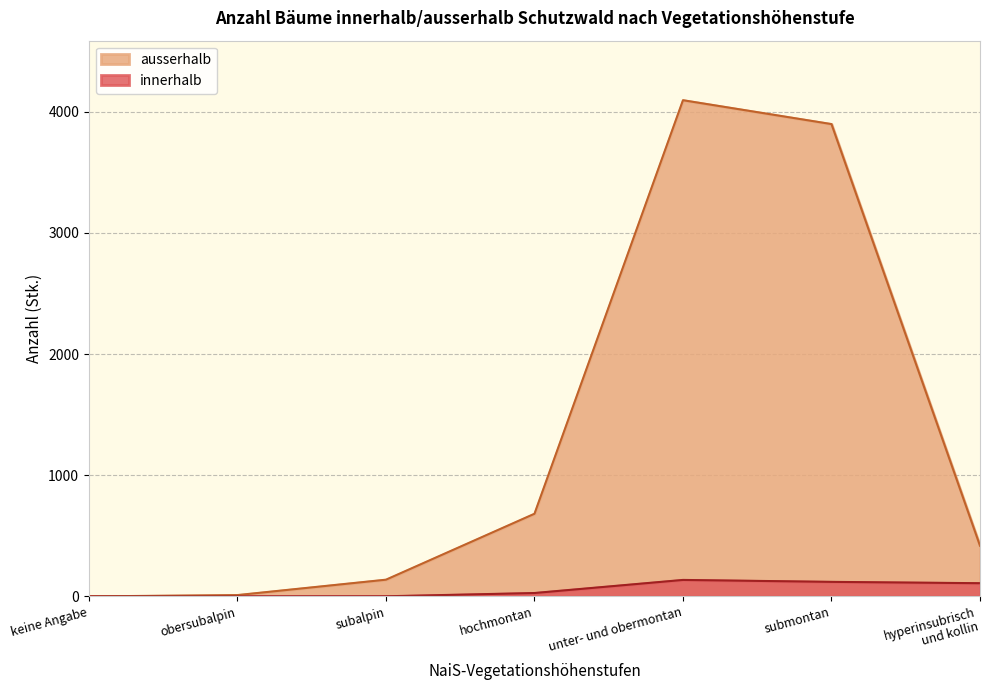

What is the maximum value for innerhalb?

136